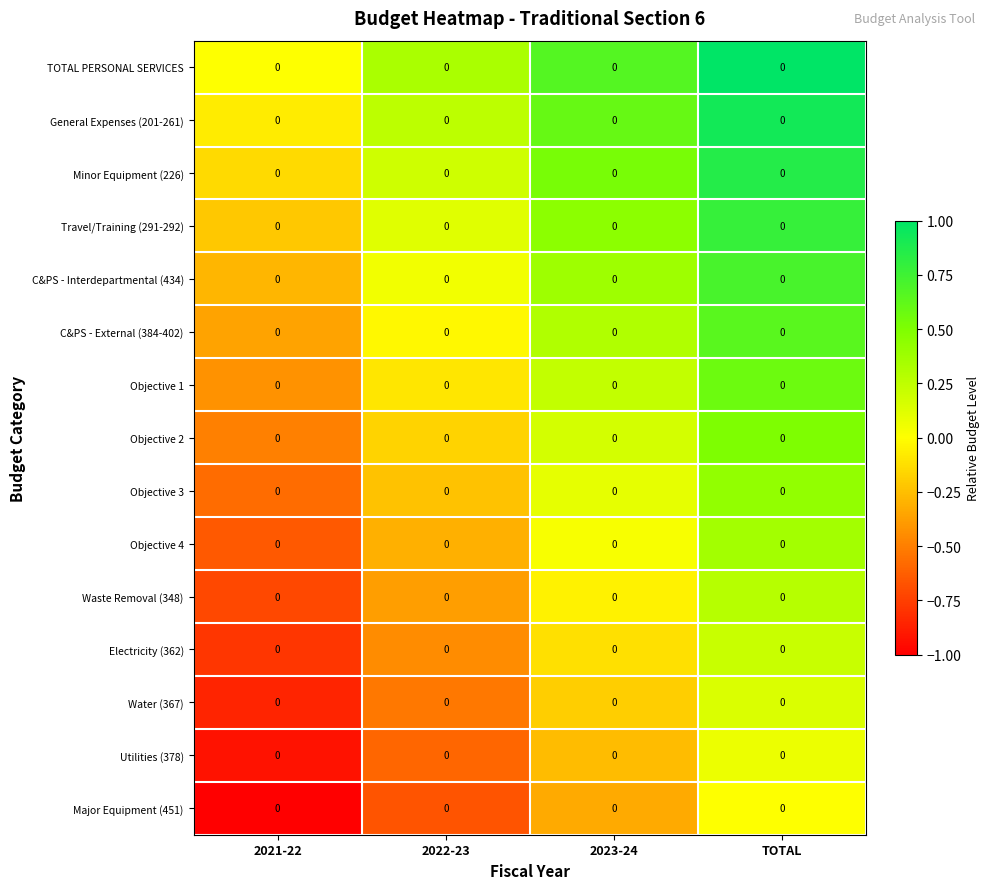

Which has a higher value, 2023-24 or 2022-23?

2023-24